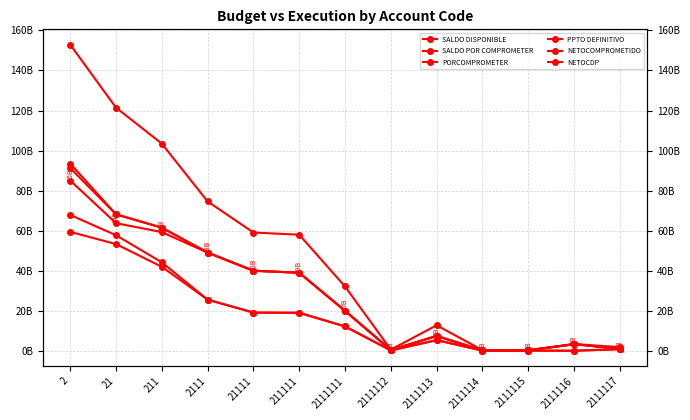

Which series has the largest total across all categories?

PPTO DEFINITIVO